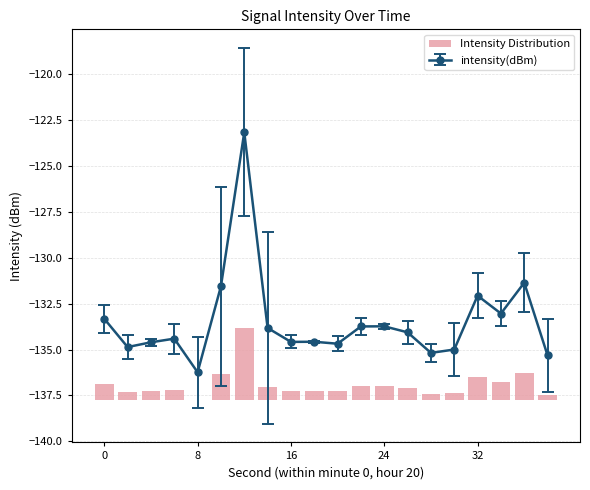

The intensity(dBm) series shows -133.7 at 24. True or false?

True